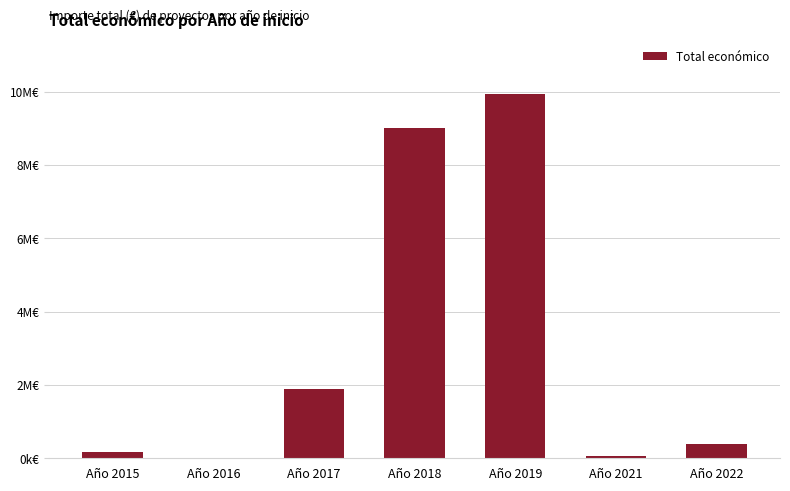

Reading right to left, transcribe all the data shown in this chart.

395340	61847	9925091	9012748	1893574	5800	174475